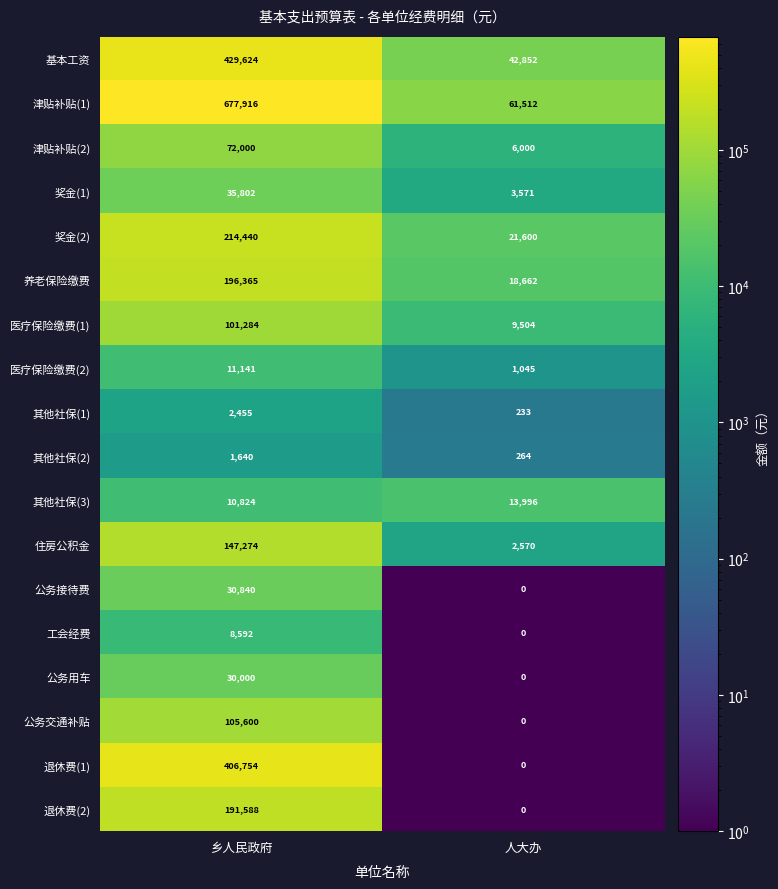

What is the spread (max minus min) of values at 乡人民政府?

676276